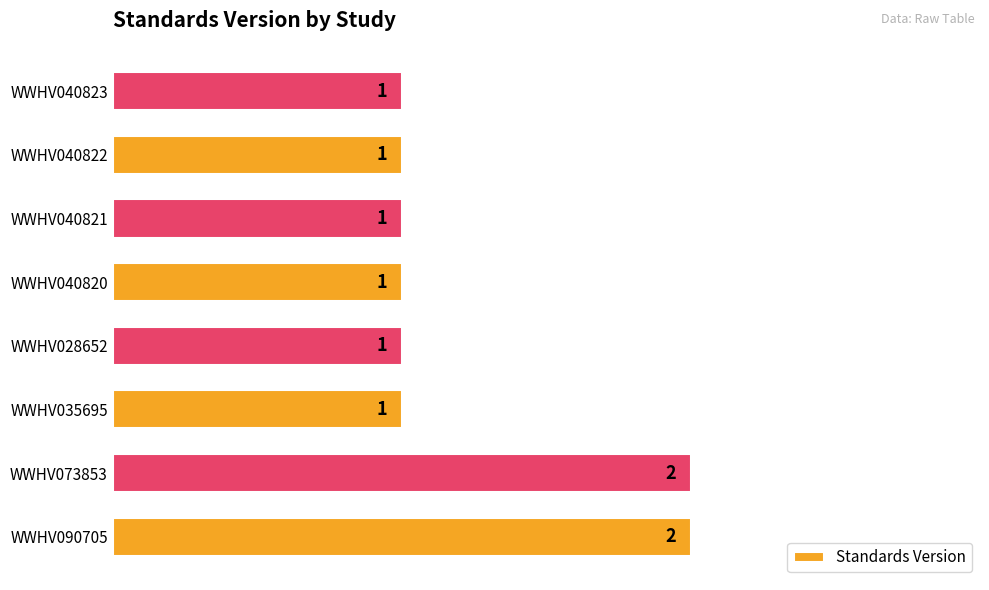

Reading bottom to top, what are all the values shown in this chart?

WWHV090705=2	WWHV073853=2	WWHV035695=1	WWHV028652=1	WWHV040820=1	WWHV040821=1	WWHV040822=1	WWHV040823=1